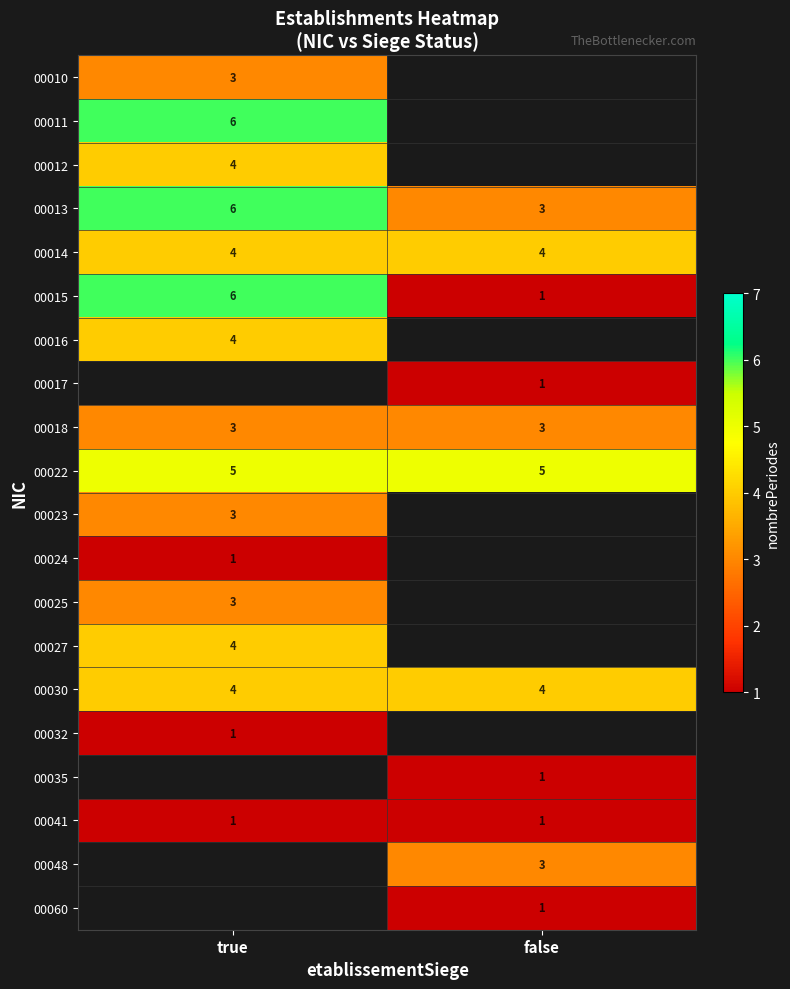

The 00060 series shows 1 at false. True or false?

True